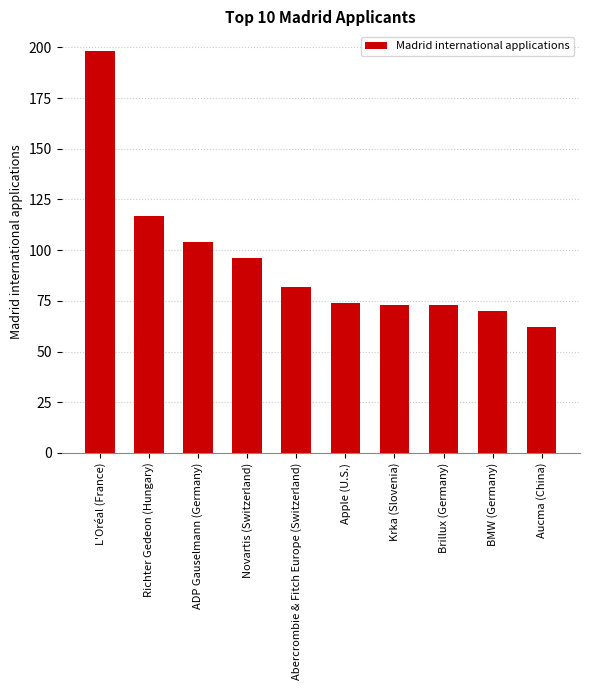

What value does the data have at Krka (Slovenia), to the nearest 5?

75